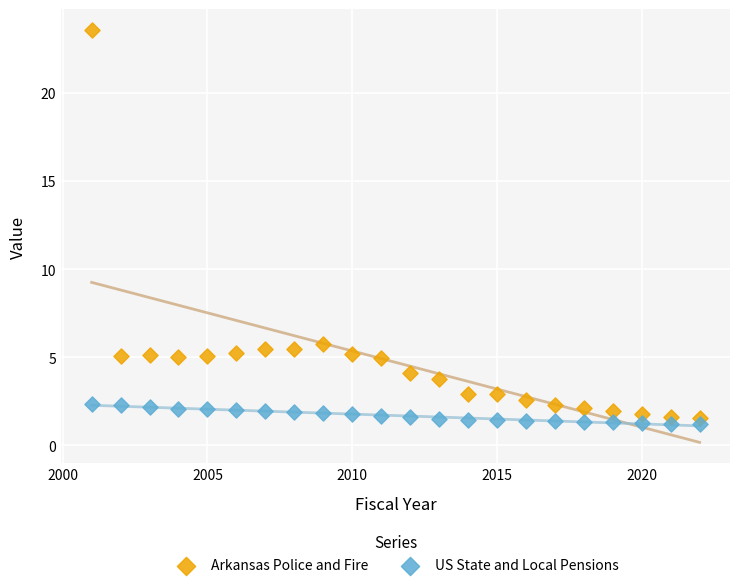

Which series has the widest spread of Y values?

Arkansas Police and Fire